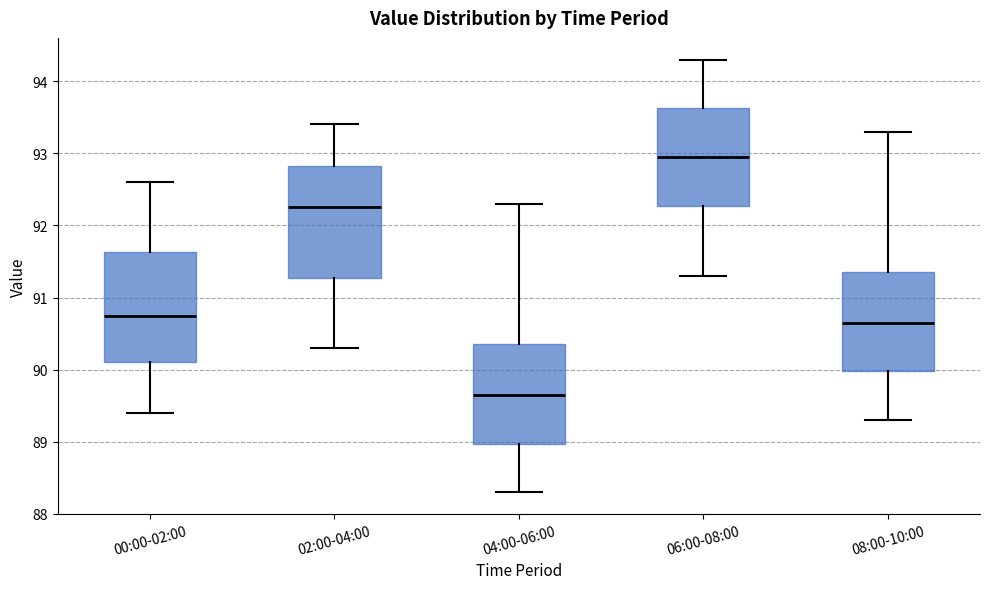

Reading left to right, read every box against the y-axis: the position of its median line, the range the box covers, and the ends of its whiskers. The values are not printed on the chart, so give them approximately, as read against the axis.

00:00-02:00: median 90.8, box 90.1 to 91.6, whiskers 89.4 to 92.6
02:00-04:00: median 92.3, box 91.3 to 92.8, whiskers 90.3 to 93.4
04:00-06:00: median 89.7, box 89.0 to 90.4, whiskers 88.3 to 92.3
06:00-08:00: median 93.0, box 92.3 to 93.6, whiskers 91.3 to 94.3
08:00-10:00: median 90.7, box 90.0 to 91.4, whiskers 89.3 to 93.3